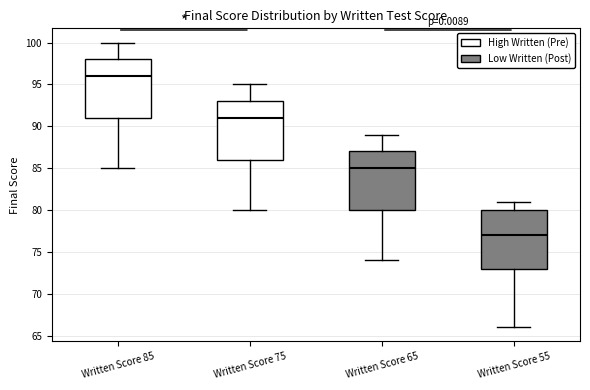

Reading left to right, read every box against the y-axis: the position of its median line, the range the box covers, and the ends of its whiskers. The values are not printed on the chart, so give them approximately, as read against the axis.

Written Score 85: median 96, box 91 to 98, whiskers 85 to 100
Written Score 75: median 91, box 86 to 93, whiskers 80 to 95
Written Score 65: median 85, box 80 to 87, whiskers 74 to 89
Written Score 55: median 77, box 73 to 80, whiskers 66 to 81